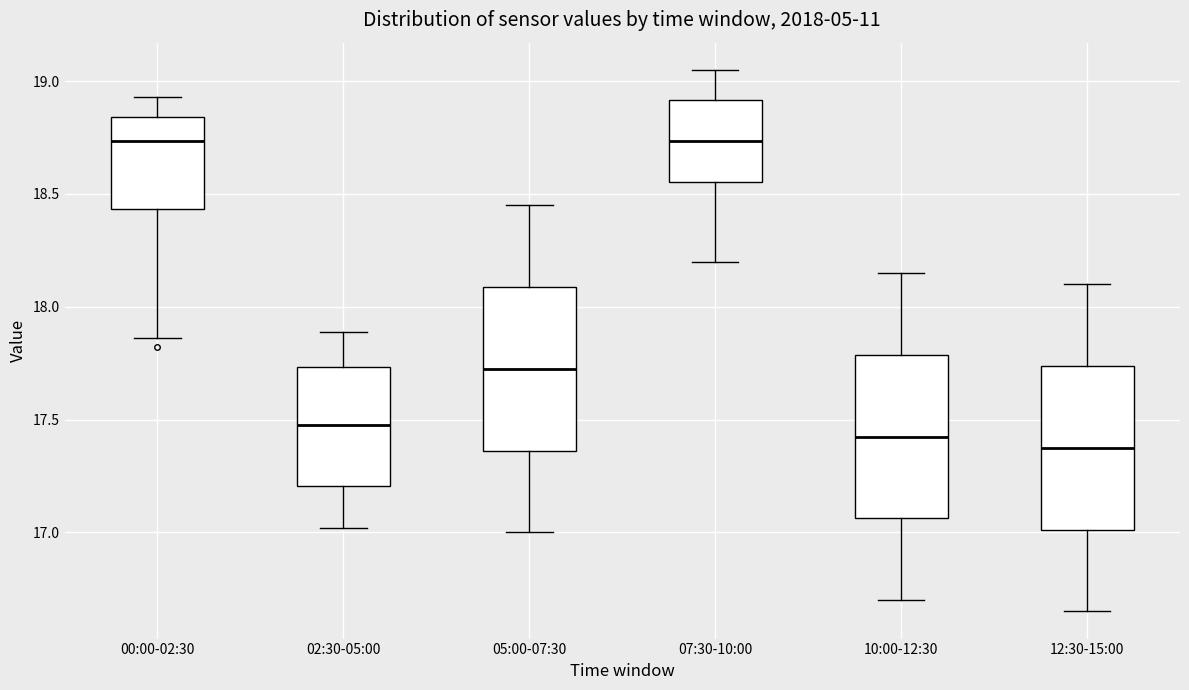

Reading left to right, read every box against the y-axis: the position of its median line, the range the box covers, and the ends of its whiskers. The values are not printed on the chart, so give them approximately, as read against the axis.

00:00-02:30: median 18.75, box 18.45 to 18.85, whiskers 17.85 to 18.95
02:30-05:00: median 17.50, box 17.20 to 17.75, whiskers 17.00 to 17.90
05:00-07:30: median 17.75, box 17.35 to 18.10, whiskers 17.00 to 18.45
07:30-10:00: median 18.75, box 18.55 to 18.90, whiskers 18.20 to 19.05
10:00-12:30: median 17.45, box 17.05 to 17.80, whiskers 16.70 to 18.15
12:30-15:00: median 17.40, box 17.00 to 17.75, whiskers 16.65 to 18.10